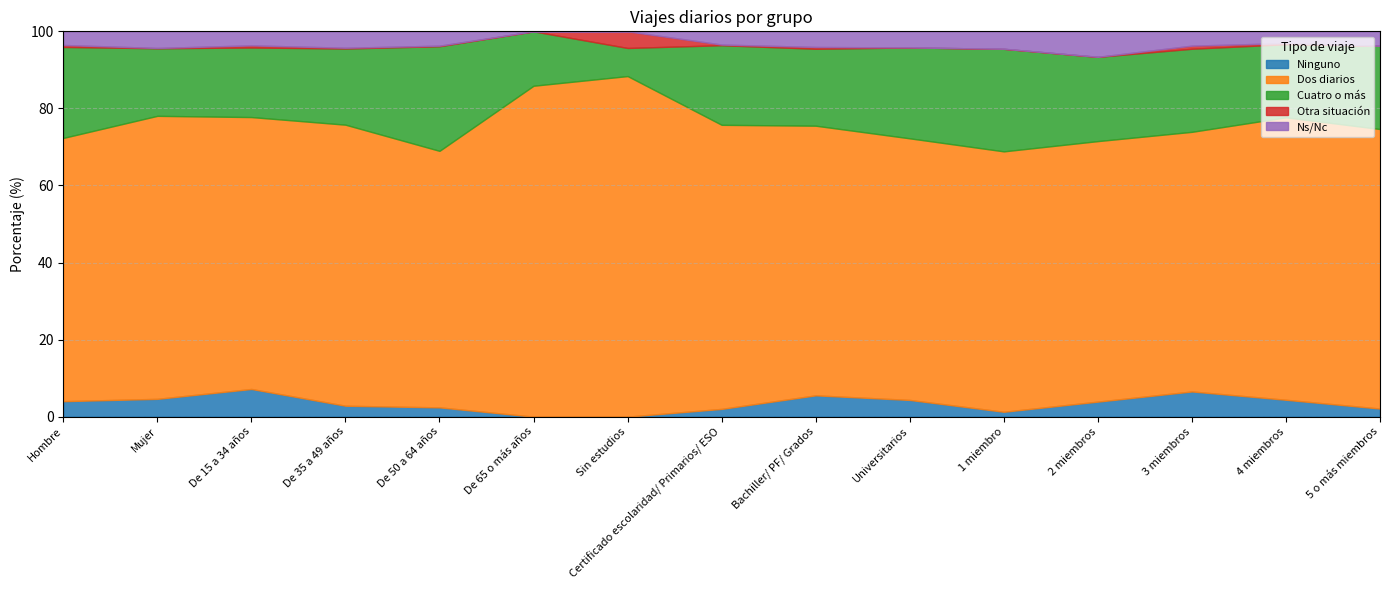

True or false: Dos diarios and Ns/Nc cross at least once.

False